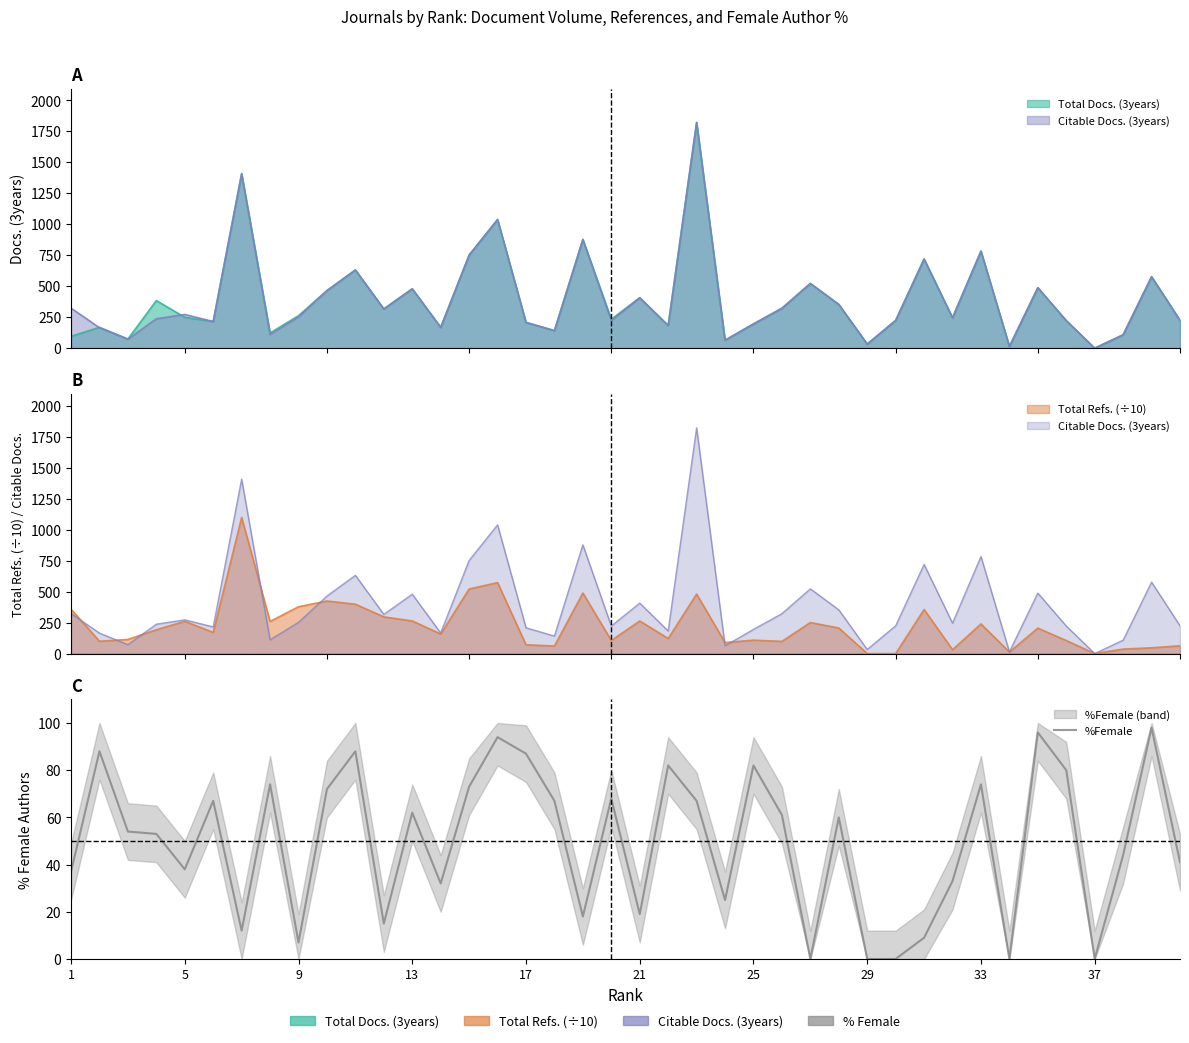

Is it true that the value at 5 is 62?

False